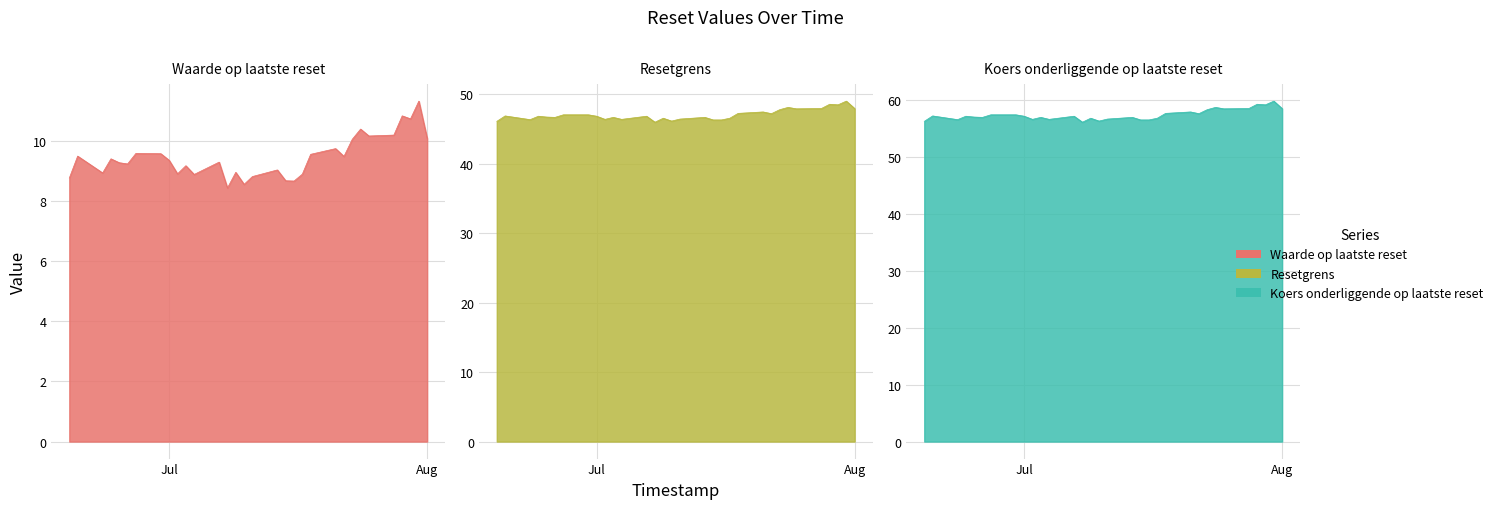

What is the total value across all series at 15?

111.8